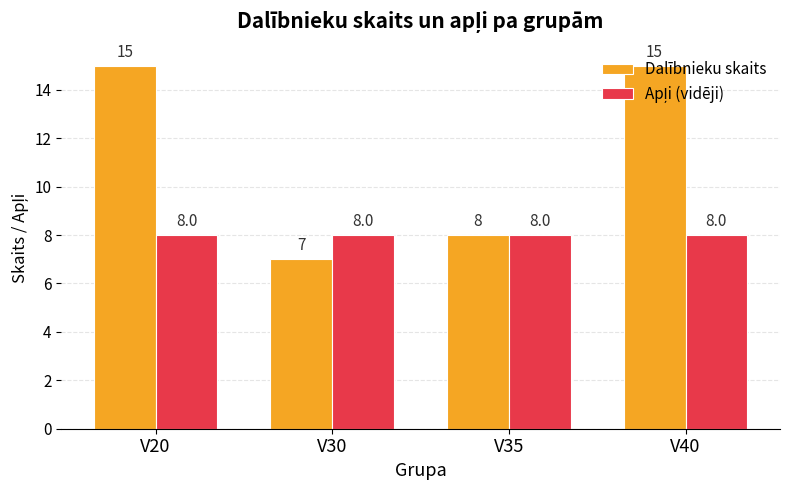

What is the maximum value for Dalībnieku skaits?

15